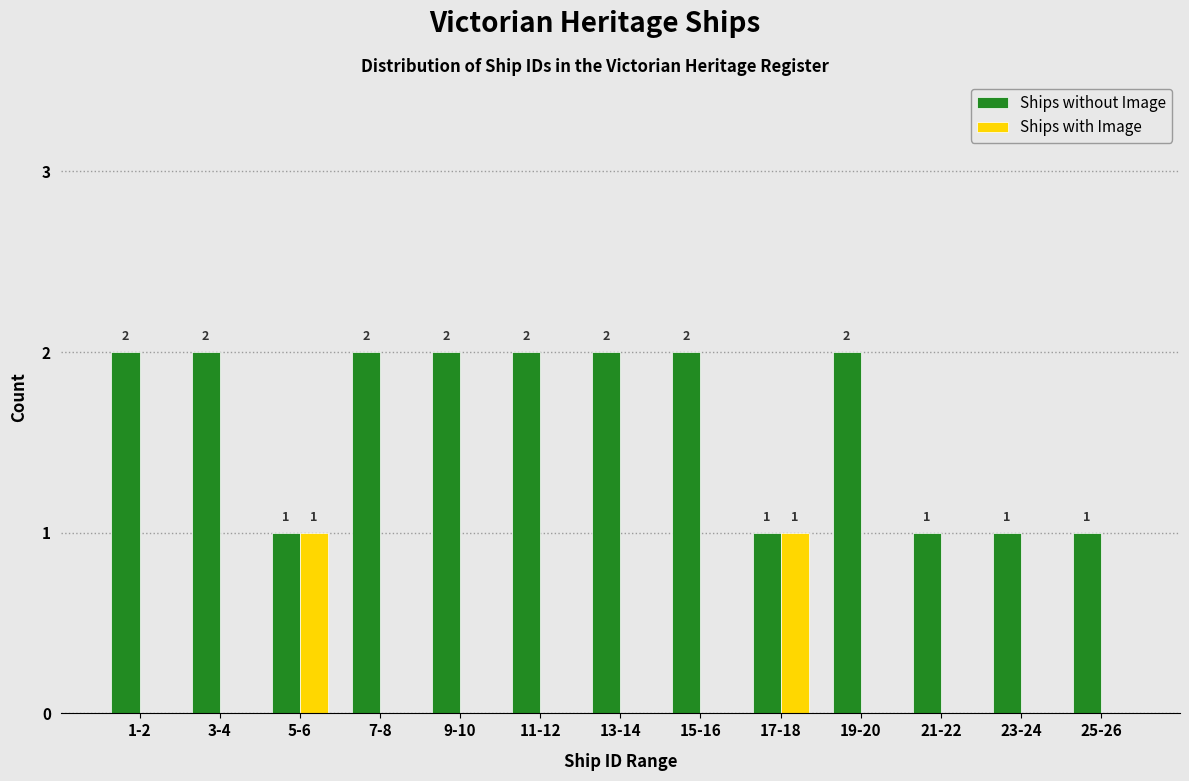

Reading right to left, what are all the values shown in this chart?

Ships without Image: 25-26=1	23-24=1	21-22=1	19-20=2	17-18=1	15-16=2	13-14=2	11-12=2	9-10=2	7-8=2	5-6=1	3-4=2	1-2=2
Ships with Image: 25-26=0	23-24=0	21-22=0	19-20=0	17-18=1	15-16=0	13-14=0	11-12=0	9-10=0	7-8=0	5-6=1	3-4=0	1-2=0